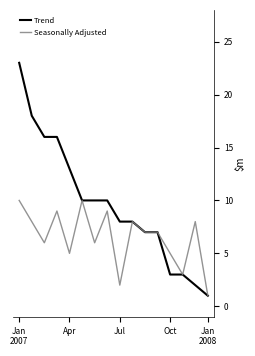

Is this an area chart (filled region under the line)?

No